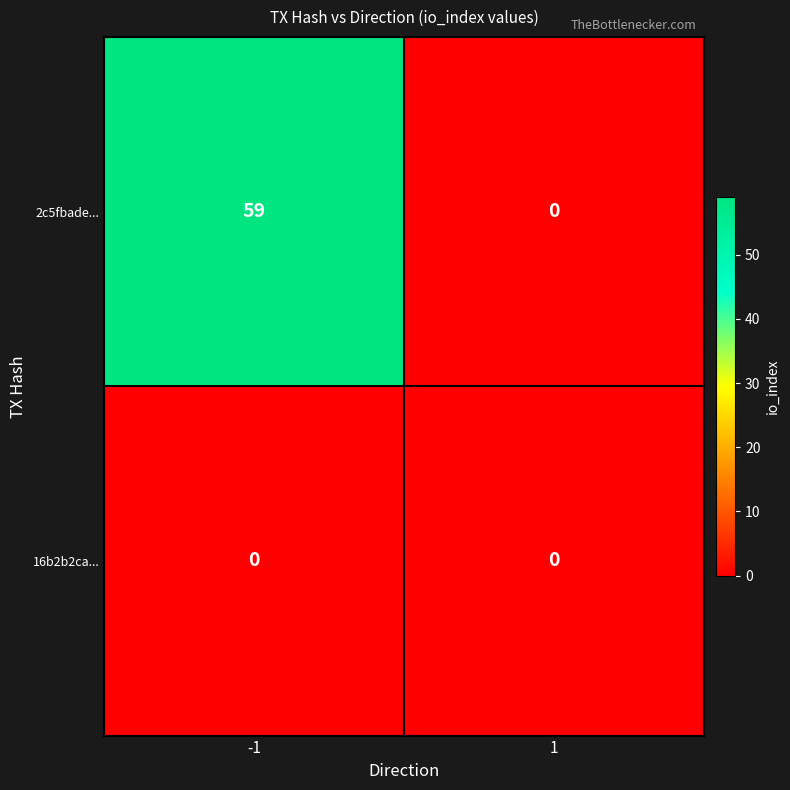

Reading left to right, extract all data points from this chart.

2c5fbade...: -1=59	1=0
16b2b2ca...: -1=0	1=0